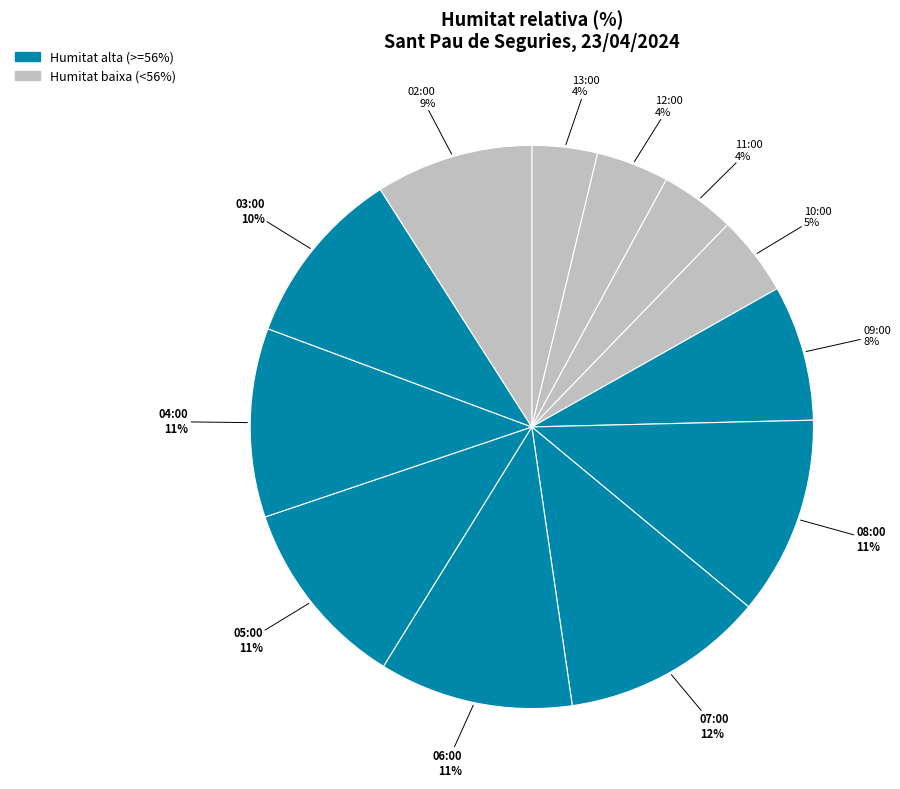

Is there any slice that represents more than half of the pie?

No